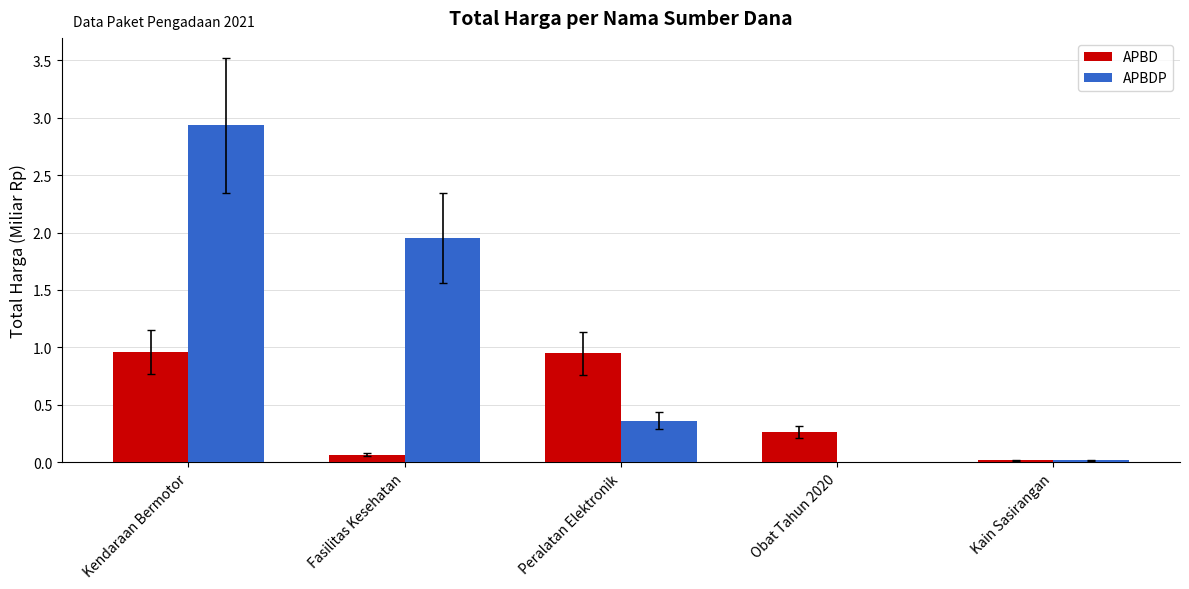

True or false: APBDP has a value of 0.5 at Peralatan Elektronik.

False